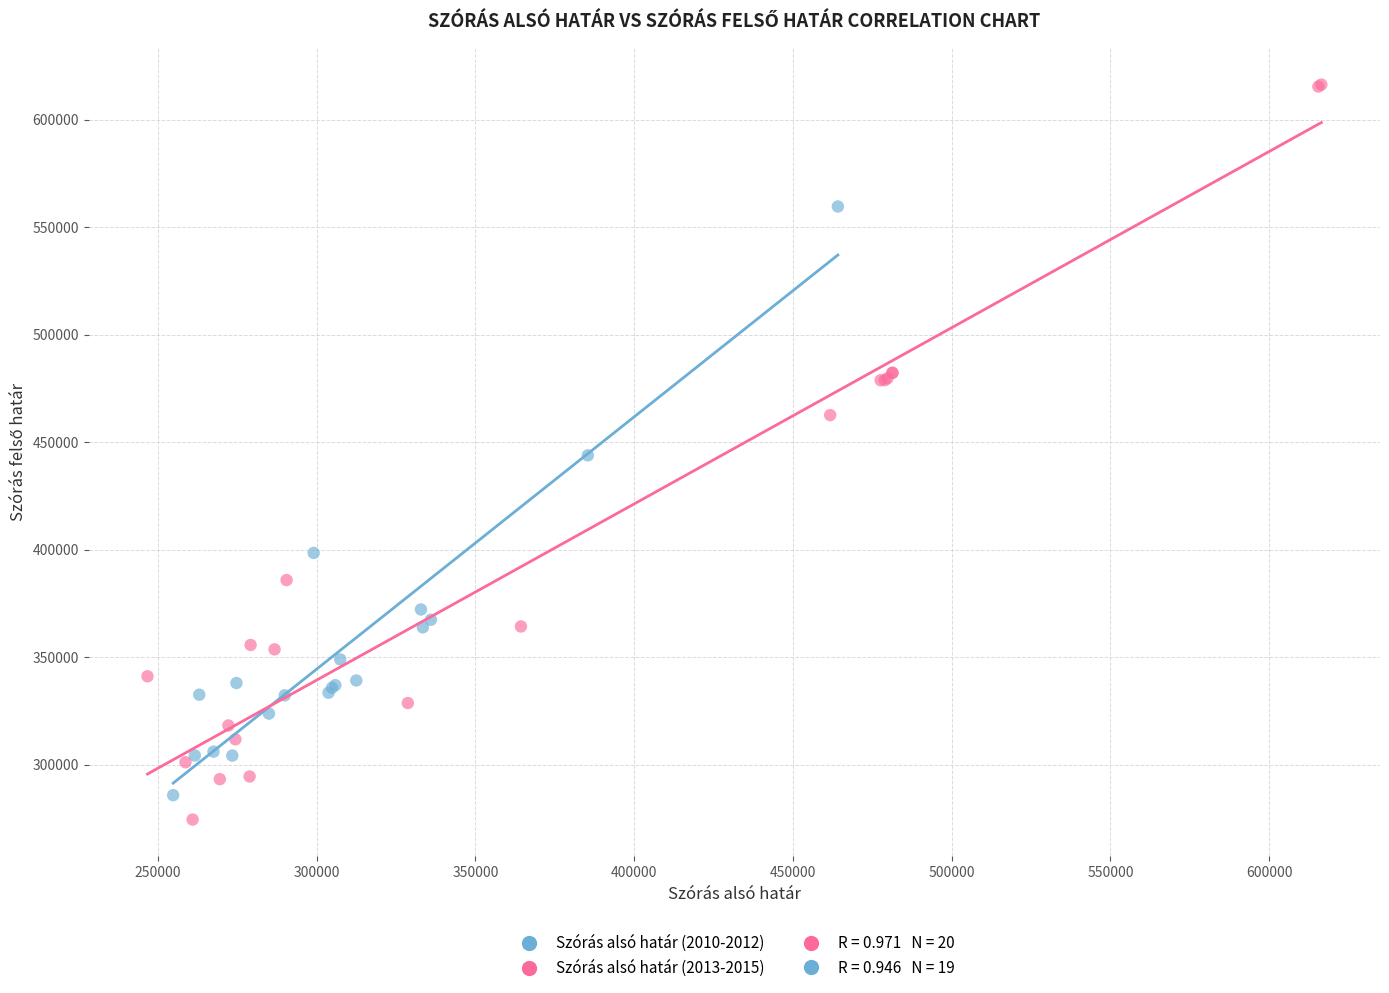

Which series contains the highest Y value?

Szórás alsó határ (2013-2015)